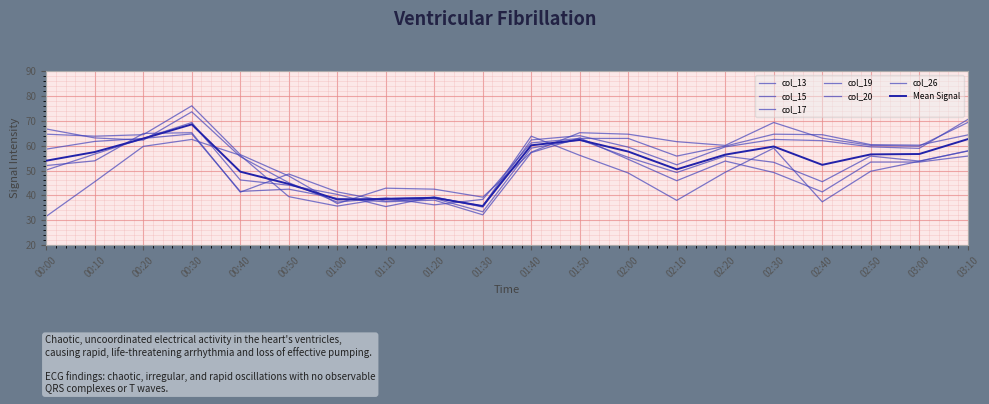

True or false: col_17 and col_19 cross at least once.

True